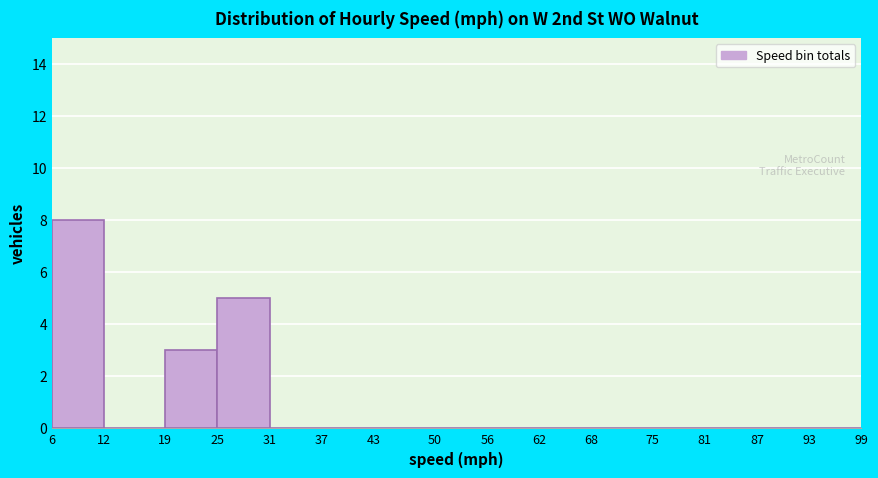

Over which range of the x-axis is the bar tallest?

6 to 12